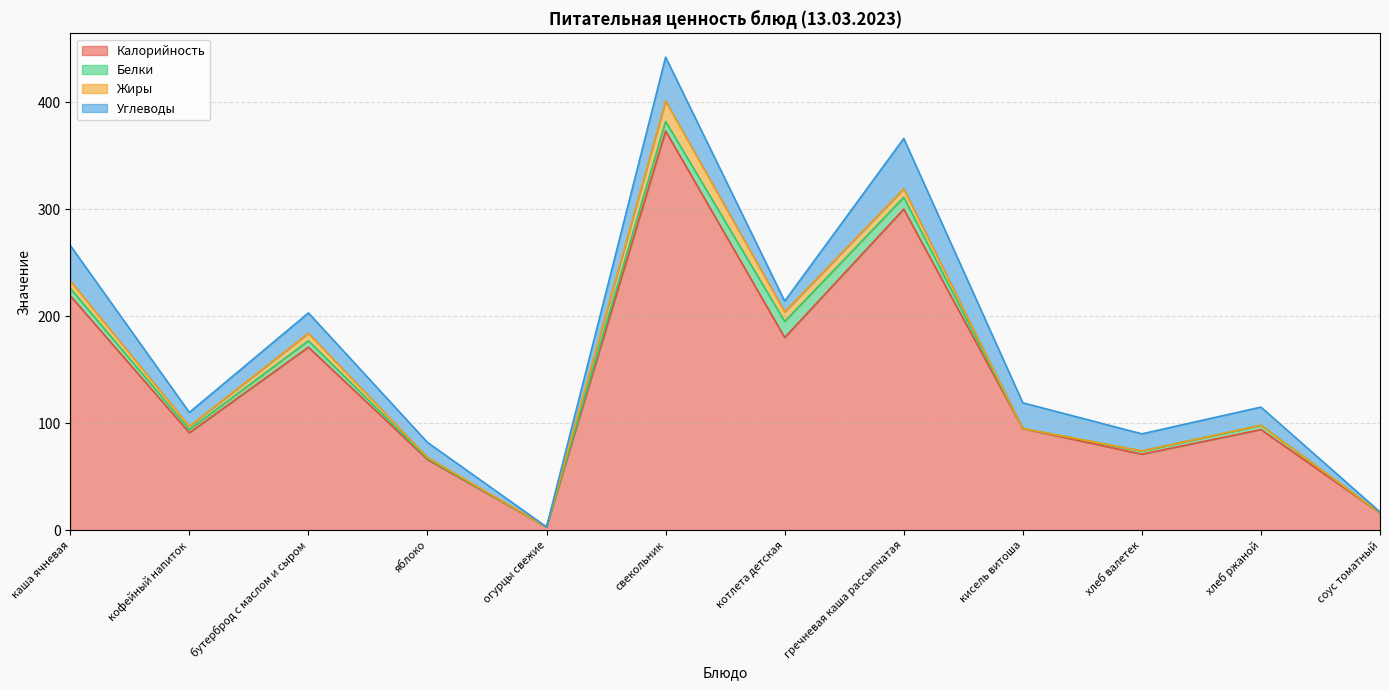

Between хлеб ржаной and свекольник, which is larger?

свекольник